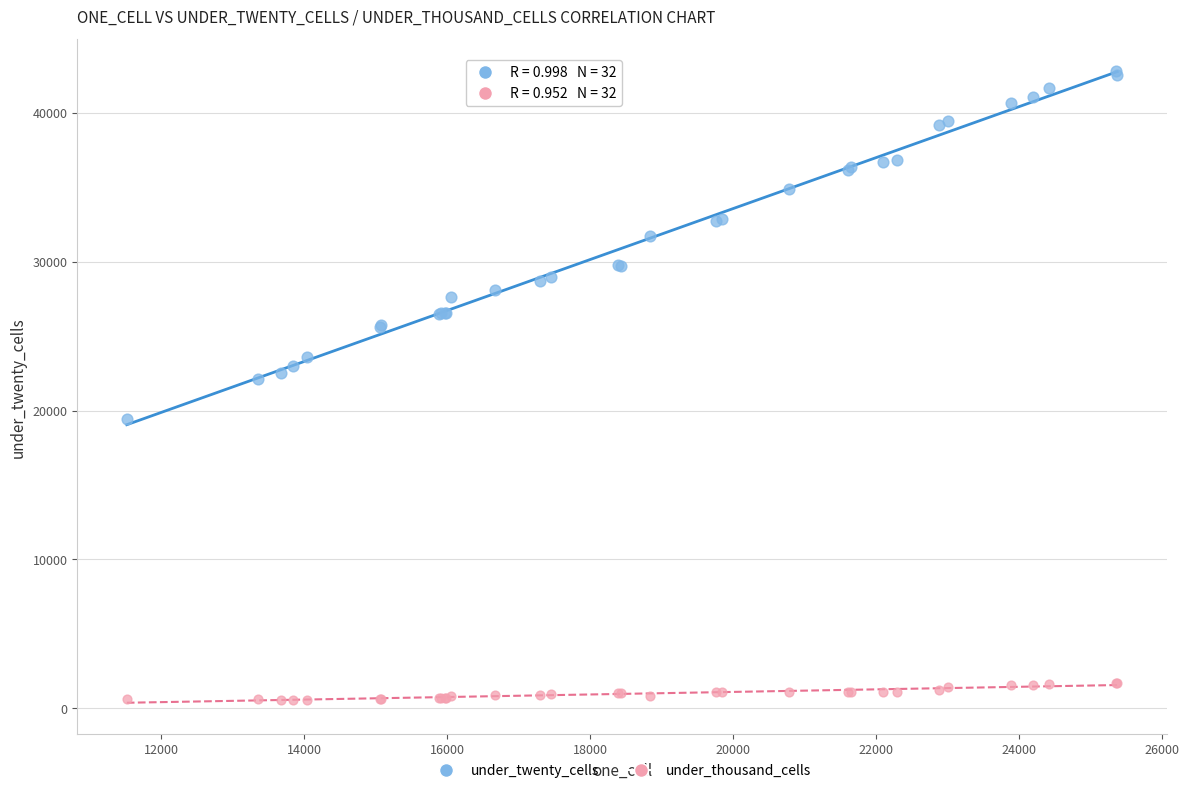

Which series has the largest Y range (max minus min)?

under_twenty_cells